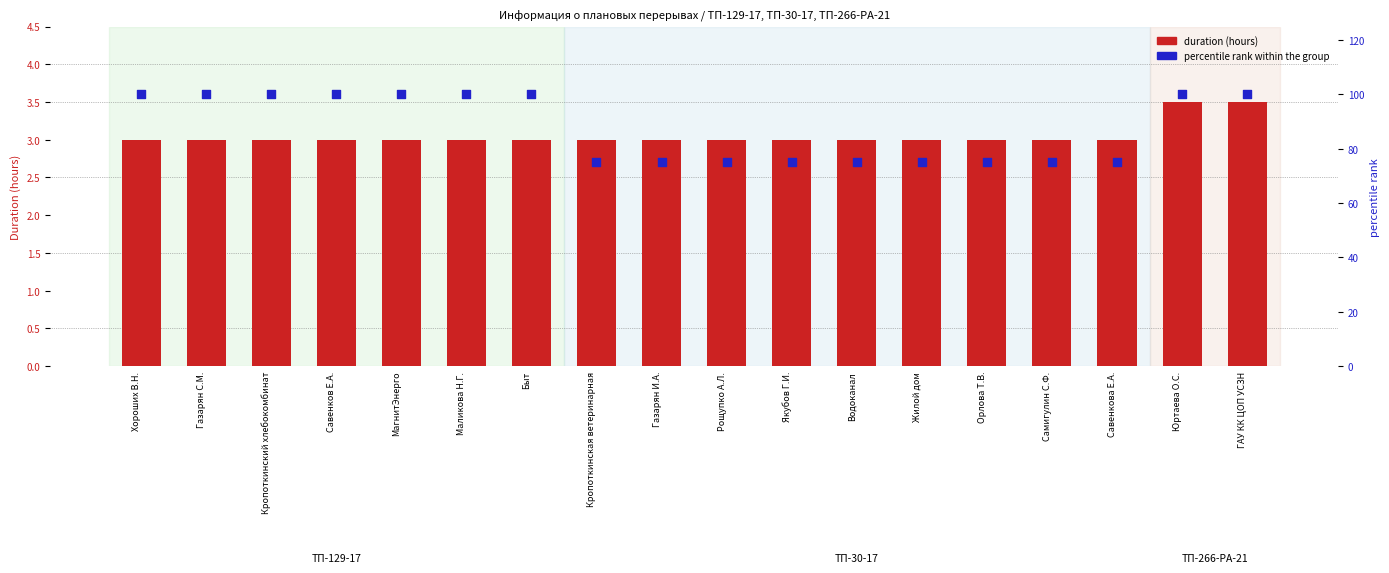

What is the total value across all series at Юртаева О.С.?

103.5